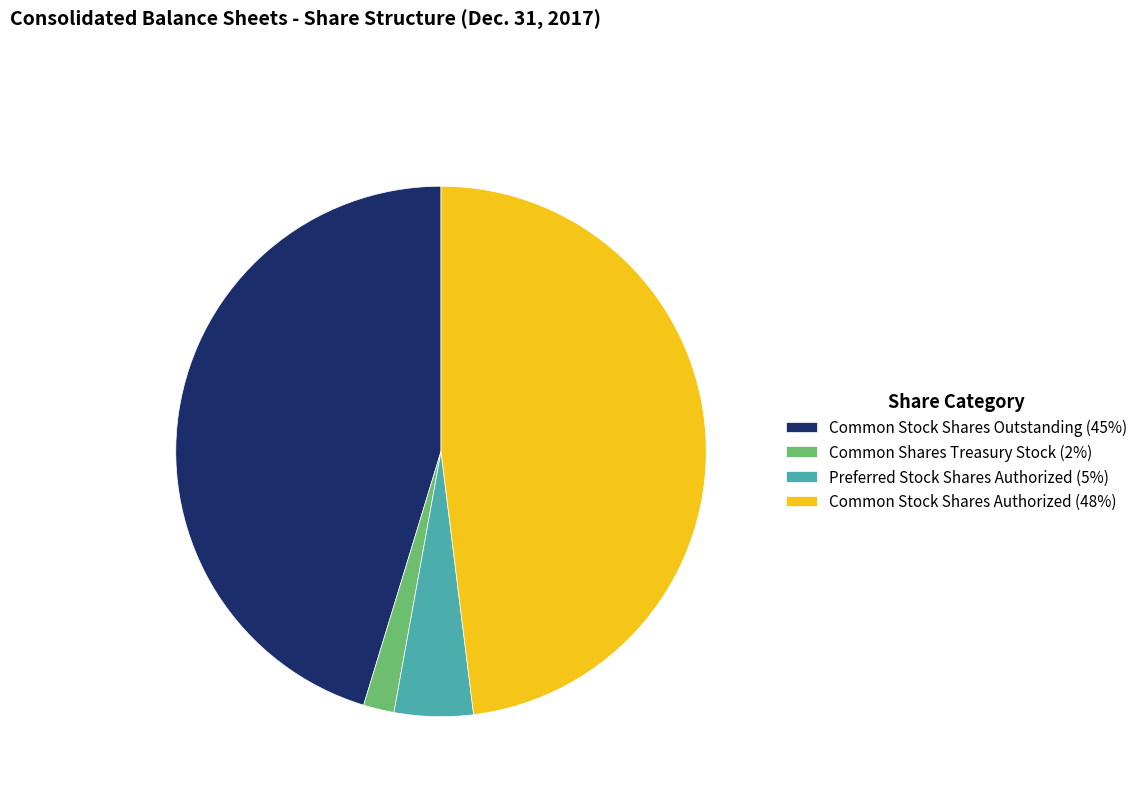

How many slices are in this pie chart?

4